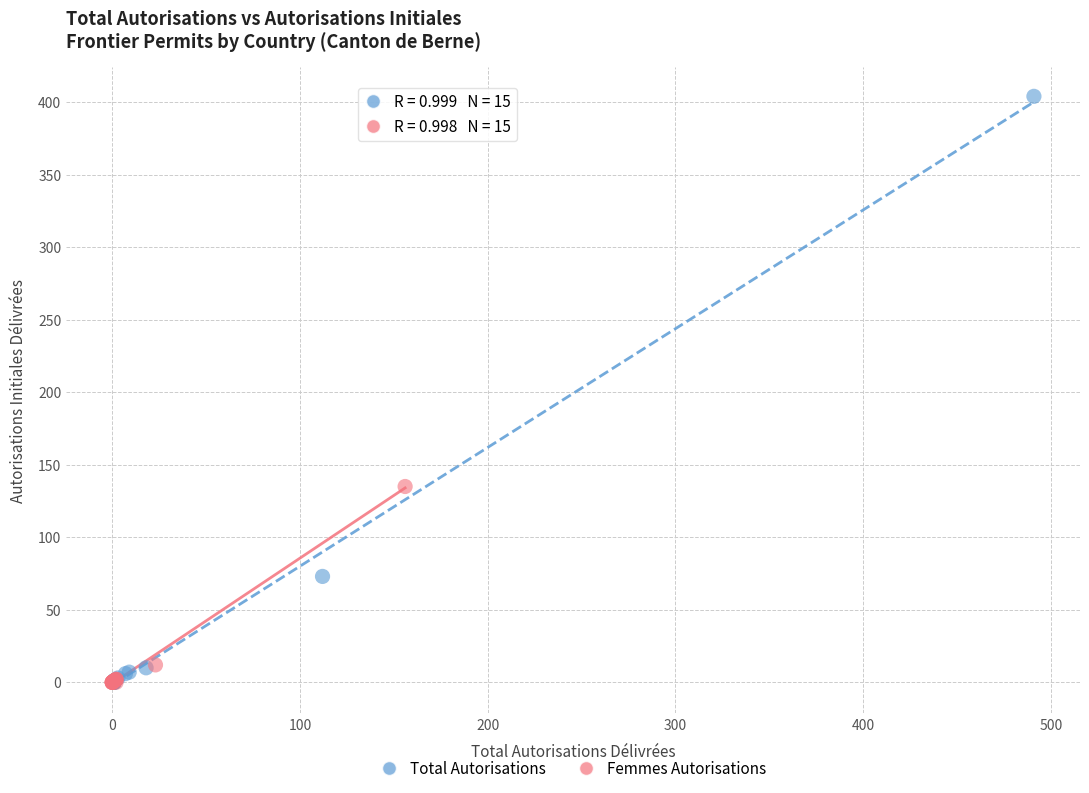

Which series reaches the maximum Y coordinate?

Total Autorisations